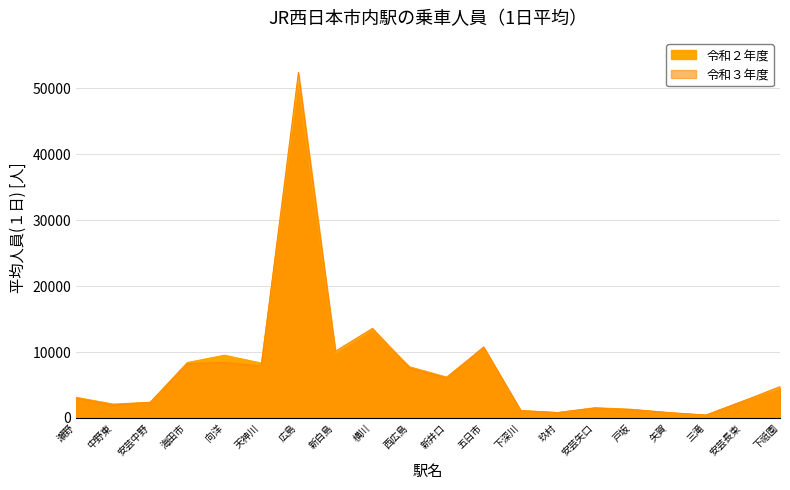

Between 広島 and 新白島, which series saw the biggest shift?

令和３年度